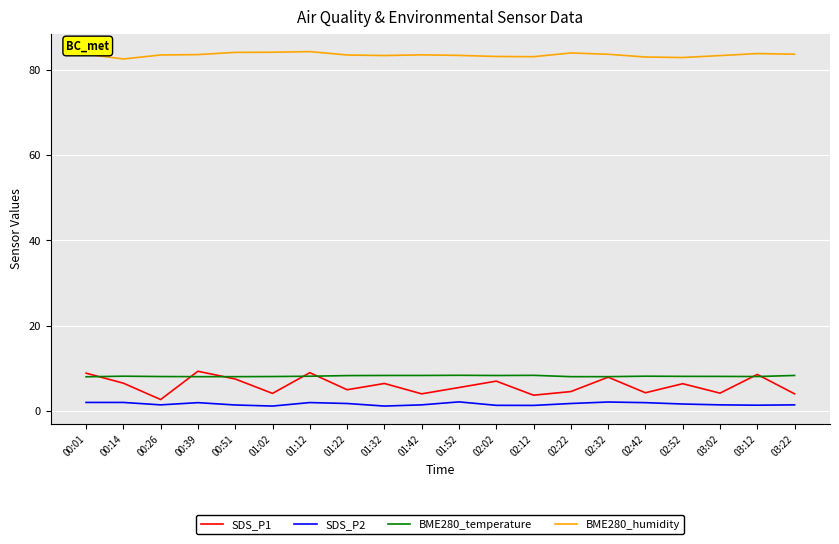

In SDS_P1, how many points are lower than both neighbors (excluding endpoints)?

7